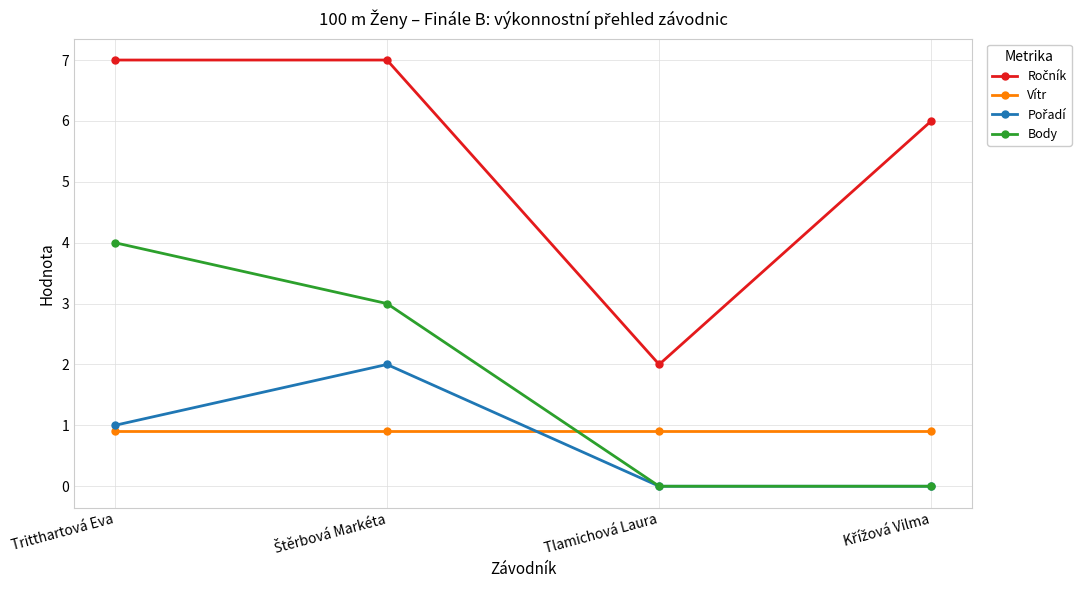

True or false: Vítr has more than 1 points higher than both neighbors.

False